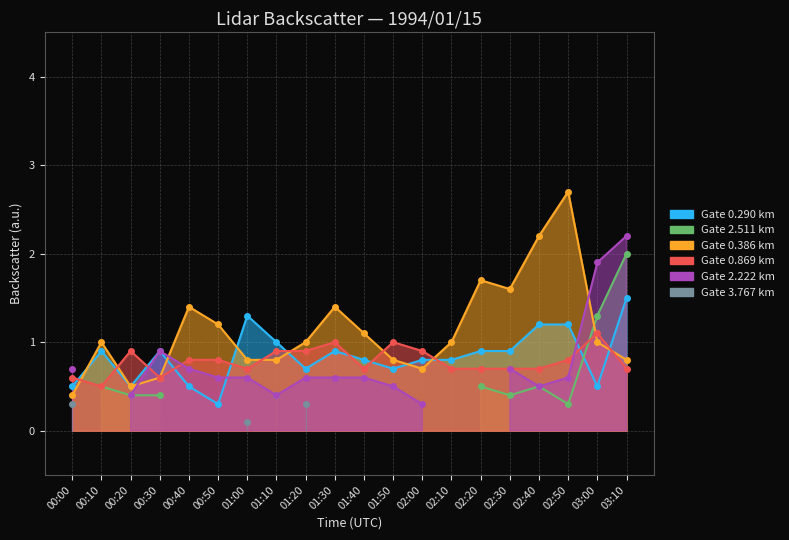

Does the chart display data point markers on the line(s)?

Yes